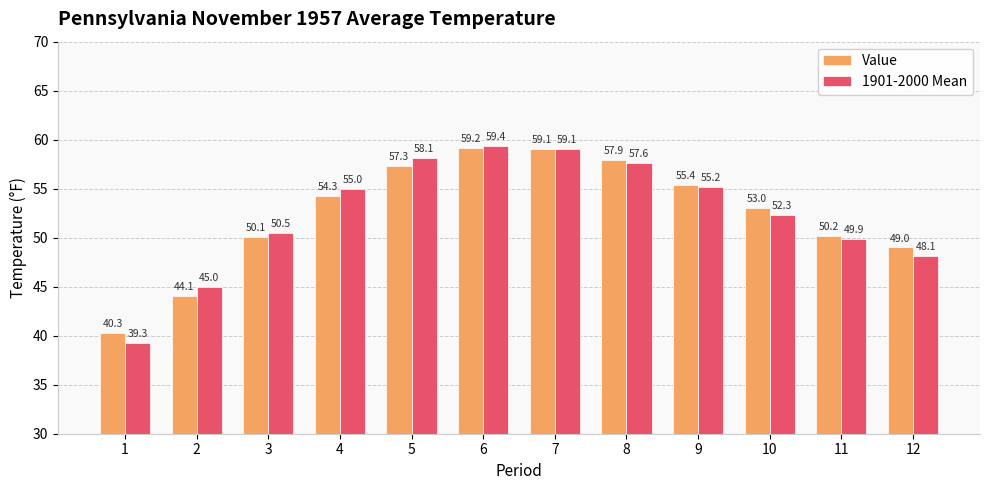

Which series has the largest total across all categories?

Value